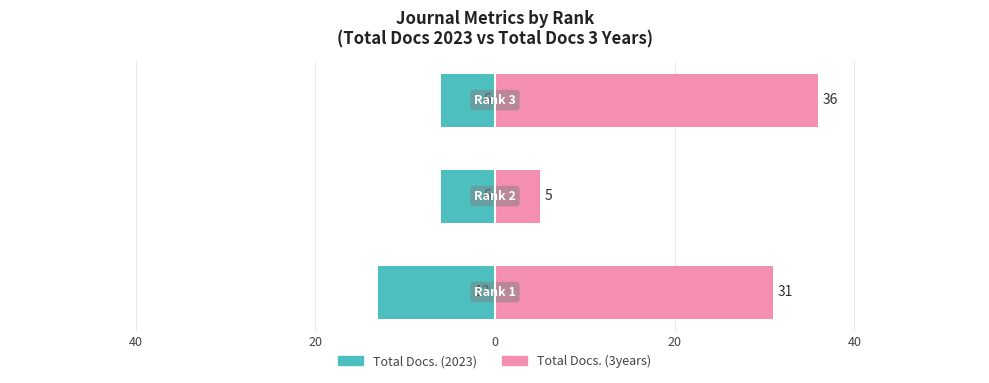

Is the value of Total Docs. (2023) at 60 greater than the value of Total Docs. (3years) at 40?

No